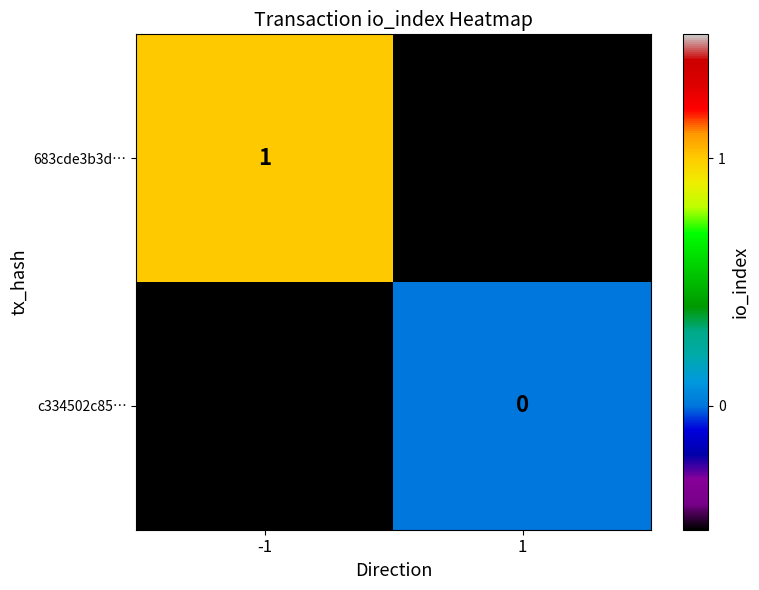

The 683cde3b3d… series shows 0.5 at -1. True or false?

False